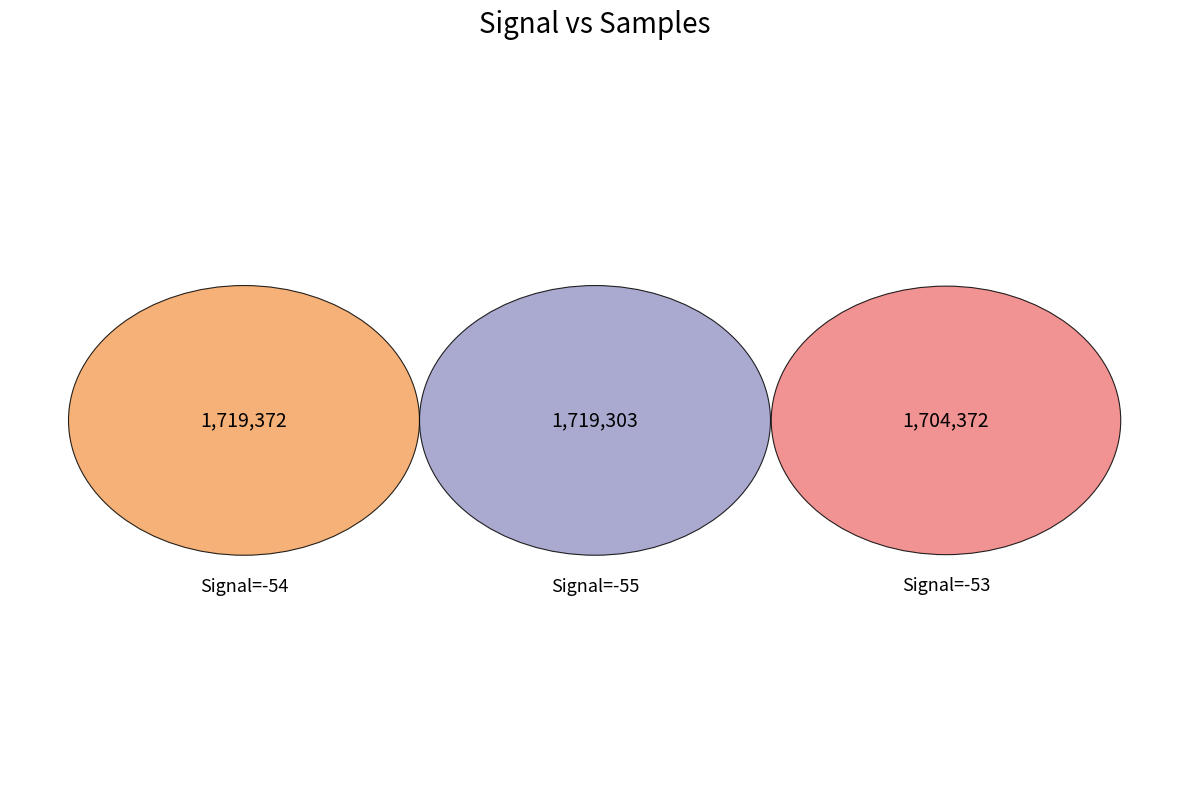

To the nearest percent, what is the combined percentage of Signal=-54 and Signal=-55?

67%